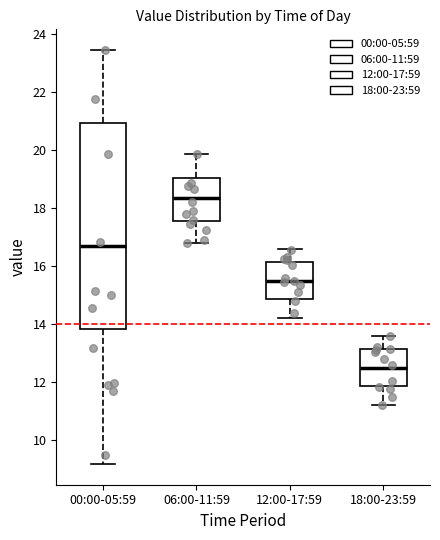

Reading left to right, read every box against the y-axis: the position of its median line, the range the box covers, and the ends of its whiskers. The values are not printed on the chart, so give them approximately, as read against the axis.

00:00-05:59: median 16.6, box 13.8 to 21.0, whiskers 9.2 to 23.4
06:00-11:59: median 18.4, box 17.6 to 19.0, whiskers 16.8 to 19.8
12:00-17:59: median 15.4, box 14.8 to 16.2, whiskers 14.2 to 16.6
18:00-23:59: median 12.4, box 11.8 to 13.2, whiskers 11.2 to 13.6